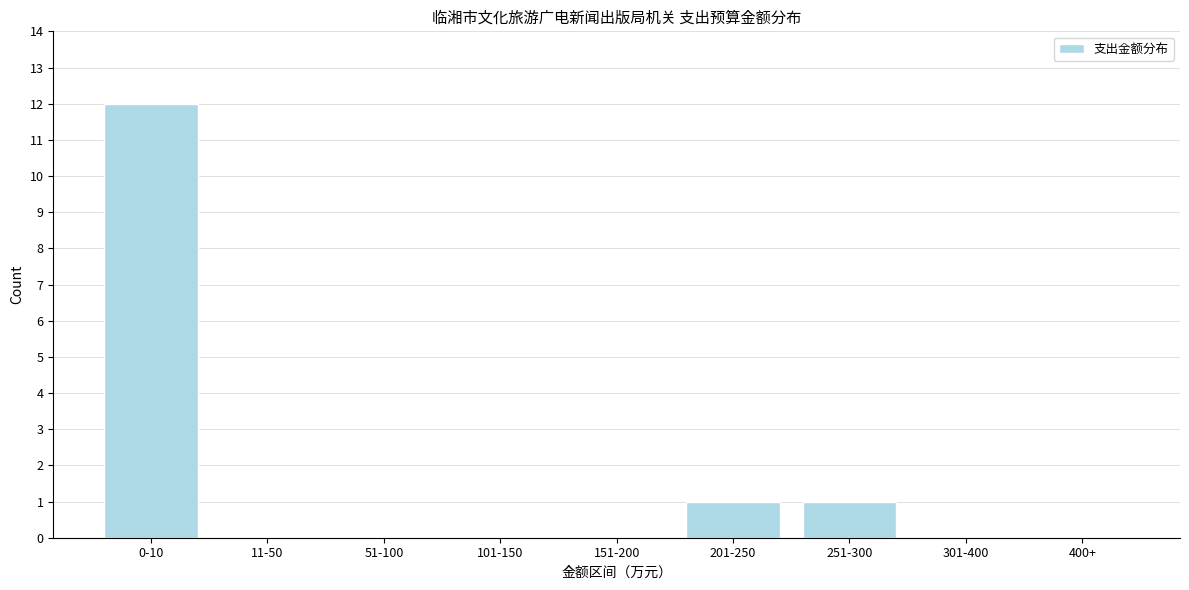

Reading left to right, extract all data points from this chart.

0-10=12	11-50=0	51-100=0	101-150=0	151-200=0	201-250=1	251-300=1	301-400=0	400+=0